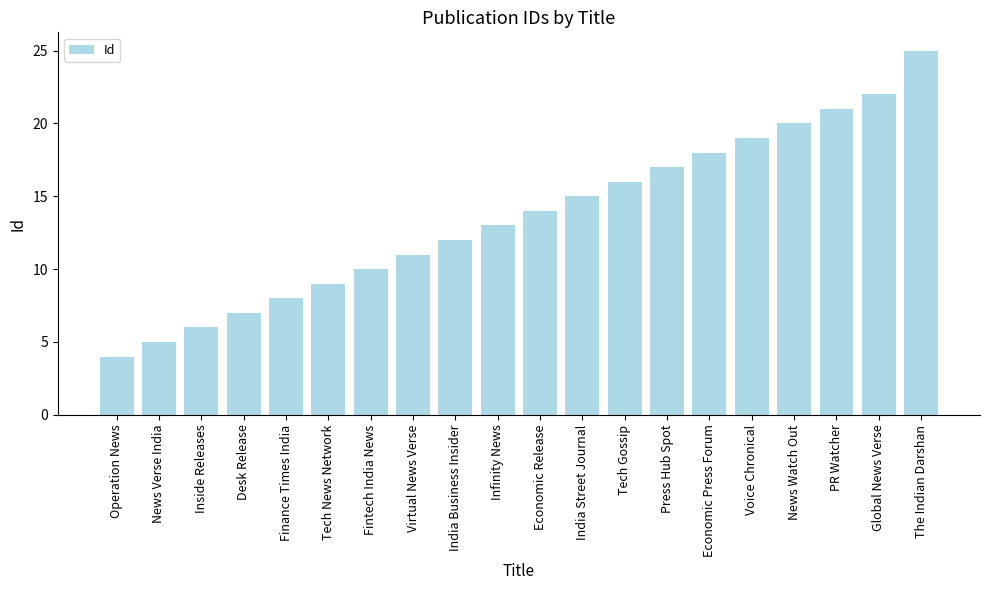

Which label corresponds to the smallest value in the chart?

Operation News